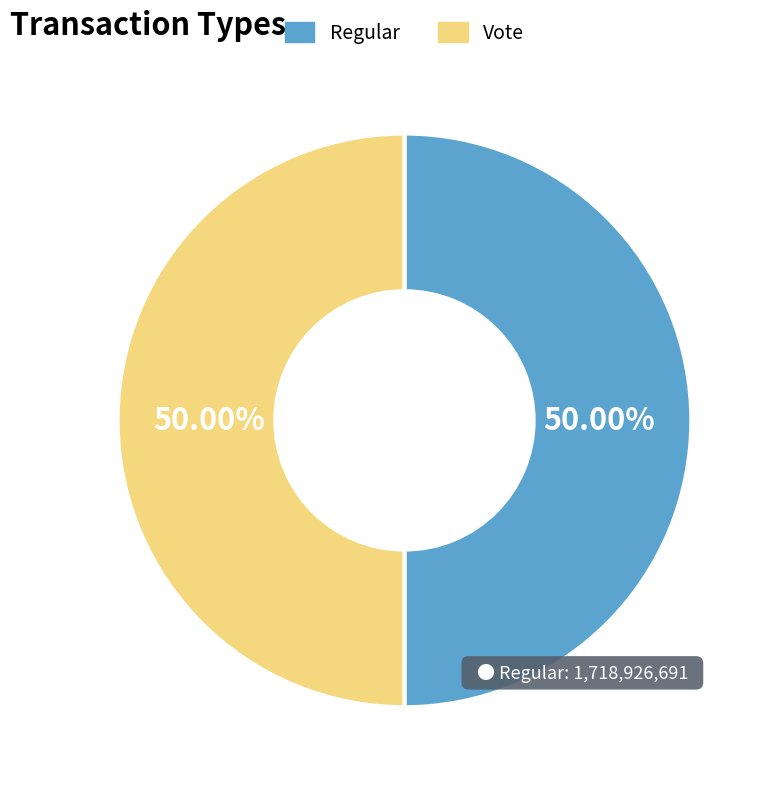

What is the ratio of the value at Vote to the value at Regular?

1.0